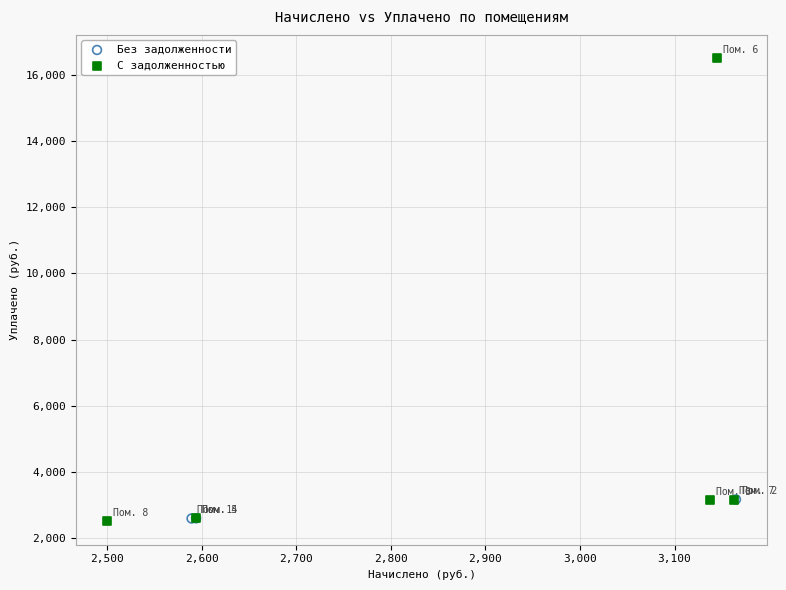

Which series reaches the maximum Y coordinate?

С задолженностью